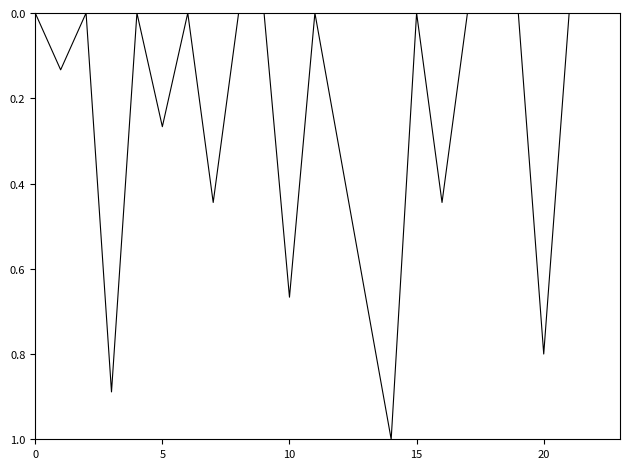

What is the maximum value shown in the chart?

1.0